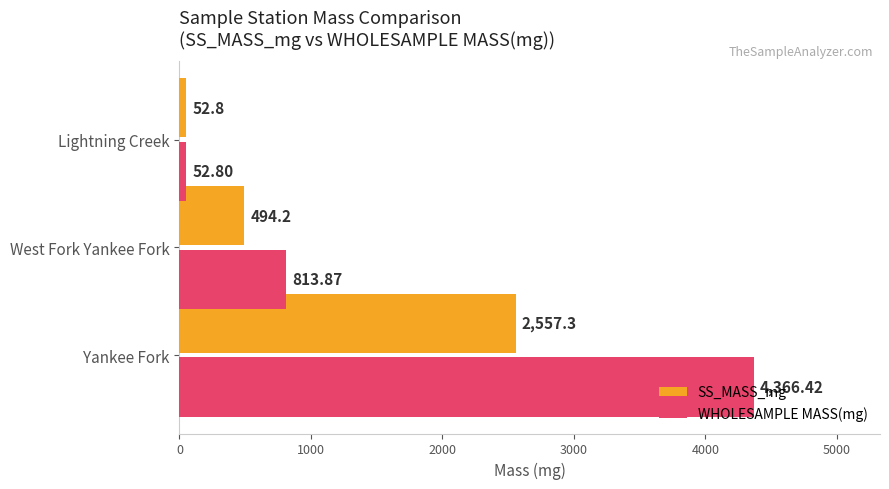

What is the sum of all WHOLESAMPLE MASS(mg) values?

5233.1